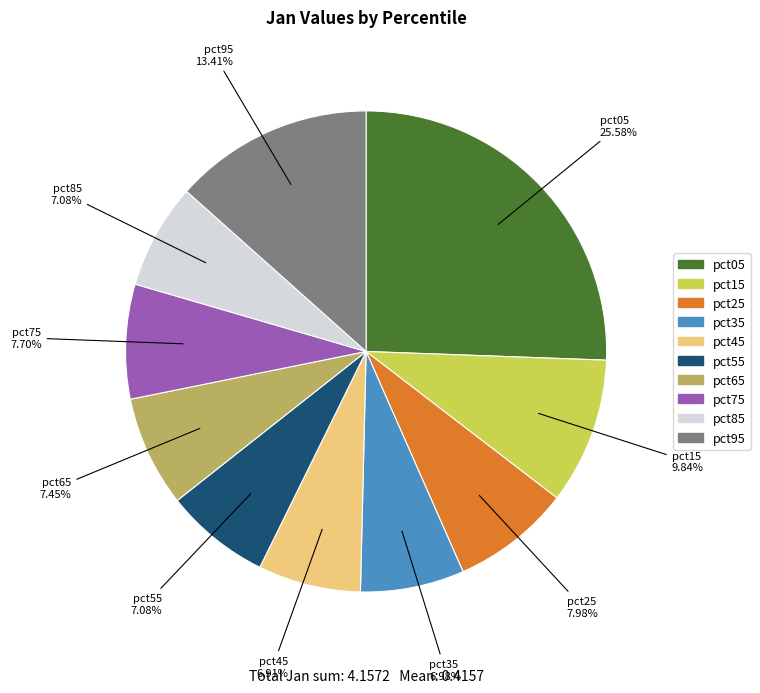

To the nearest percent, what percentage of the pie is pct65?

7%